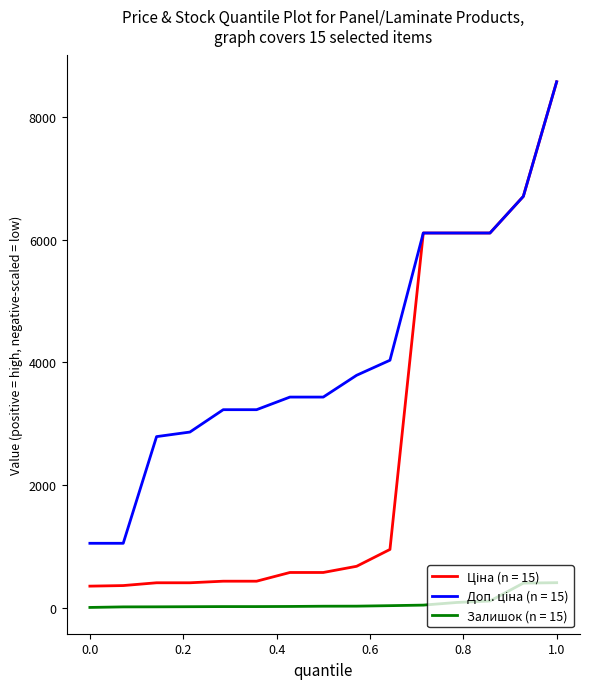

At how many categories does at least one series exceed 843?

15